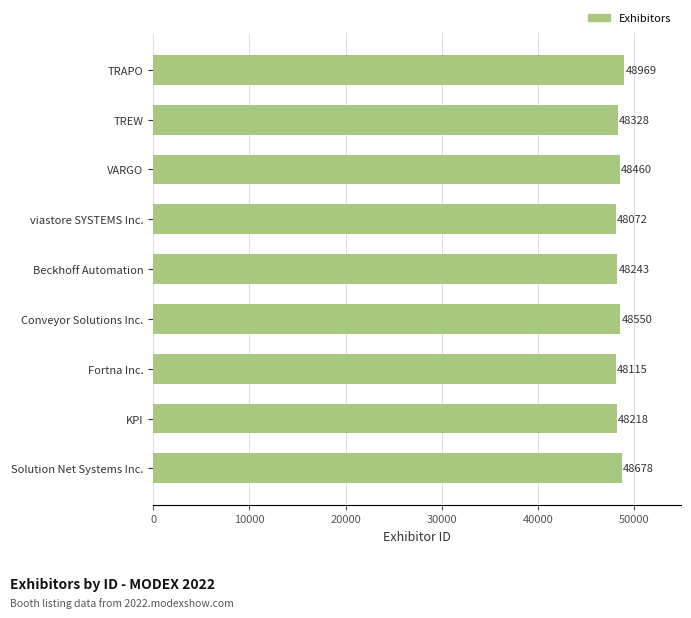

What is the change in value from VARGO to Beckhoff Automation?

-217